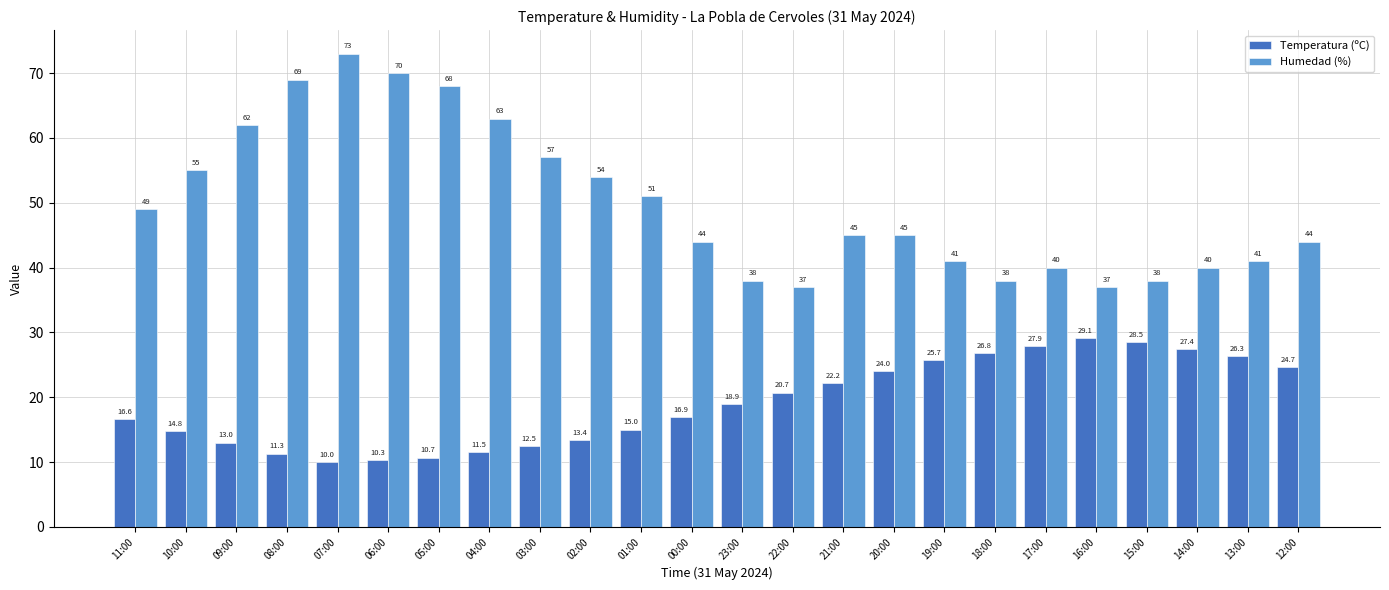

What is the difference between the Temperatura (ºC) values at 22:00 and 09:00?

7.7